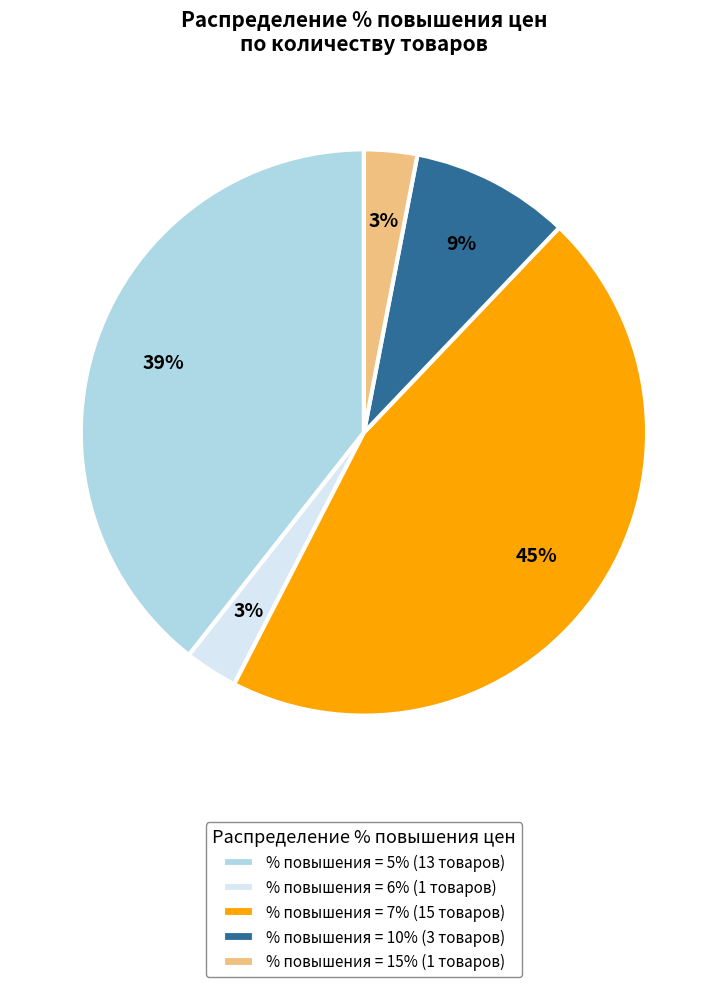

Which has a higher value, % повышения = 7% (15 товаров) or % повышения = 5% (13 товаров)?

% повышения = 7% (15 товаров)